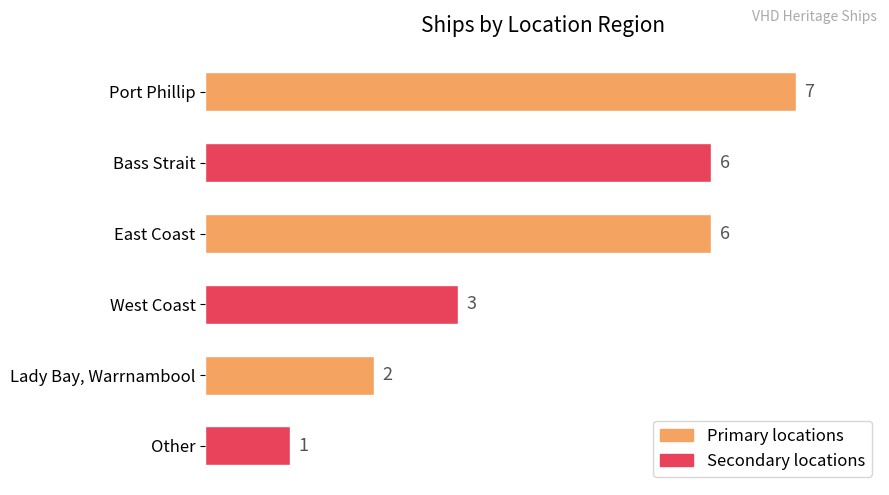

What is the sum of all values?

25